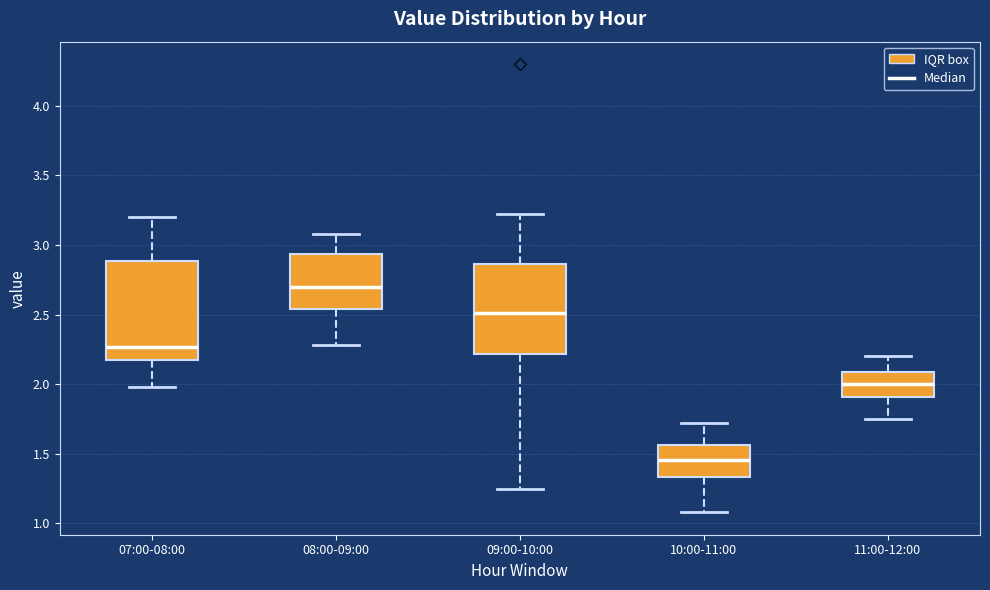

Where is the upper edge of the box for 09:00-10:00 on the y-axis? The values are not printed on the chart, so give them approximately, as read against the axis.

2.85